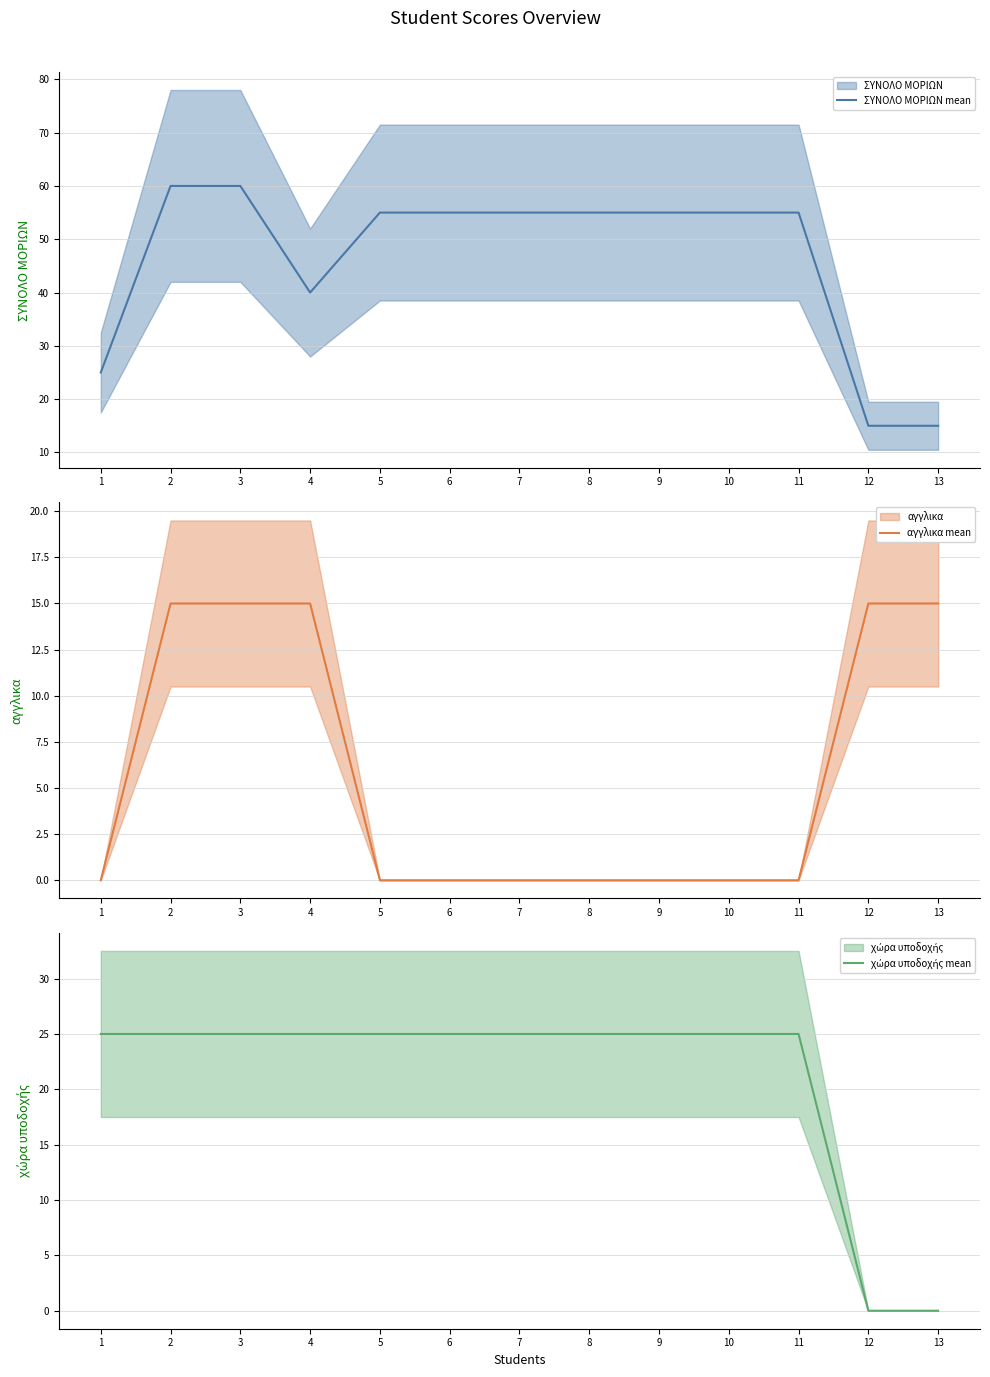

What is the difference between the maximum and minimum values in the χώρα υποδοχής mean series?

25